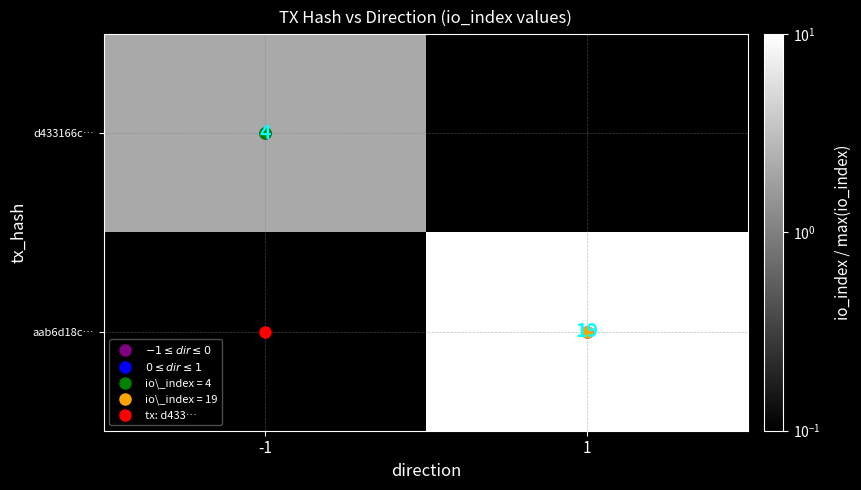

List the labels in order of aab6d18c… value, largest first.

-1, 1